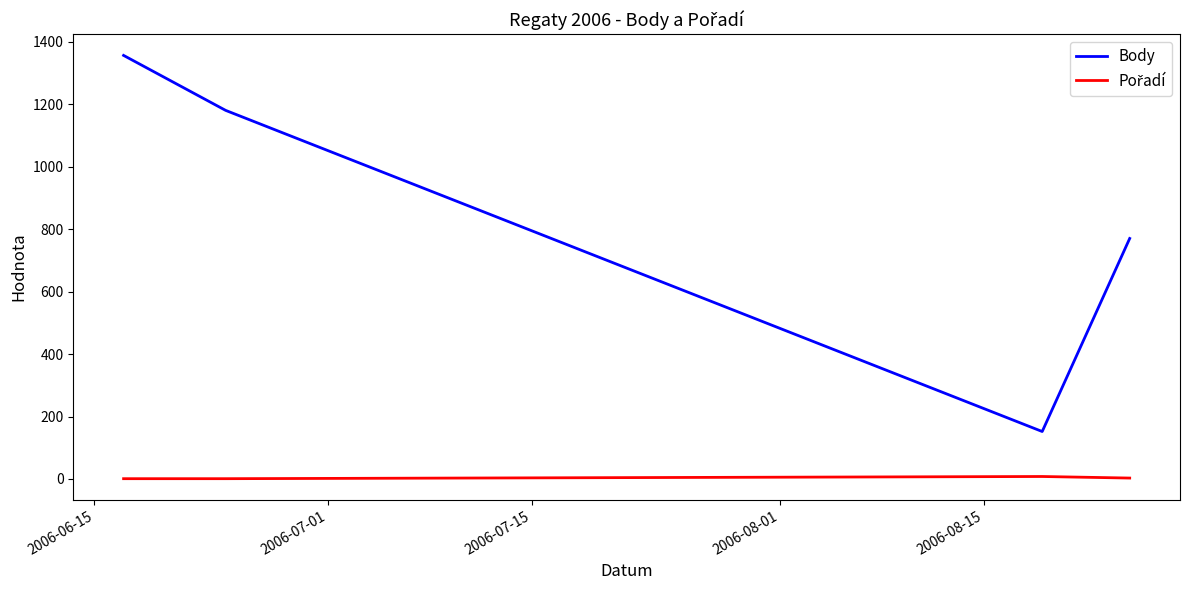

At how many categories does at least one series exceed 201?

3